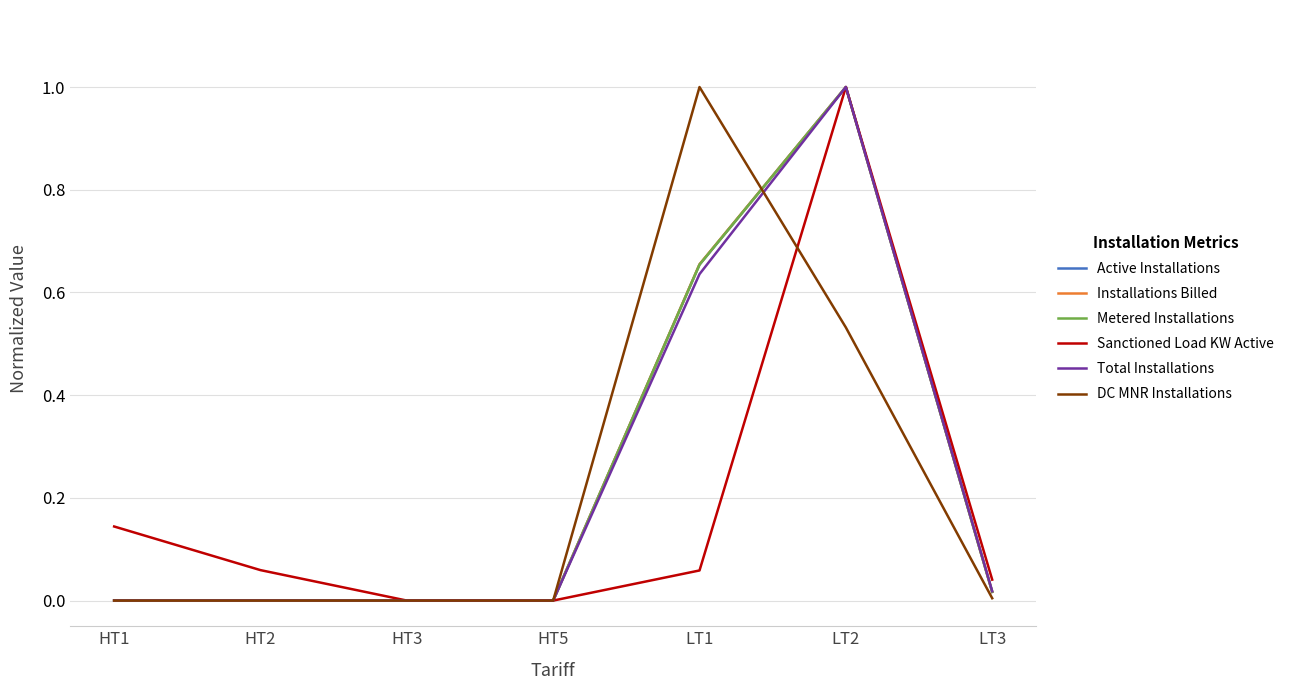

How many lines are shown in the chart?

6